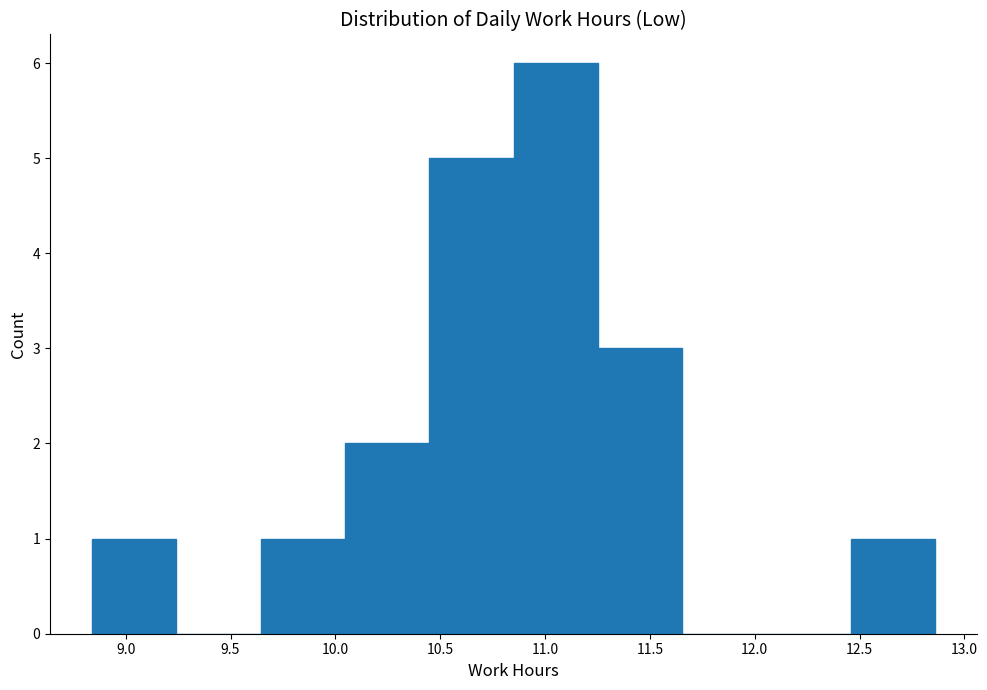

How tall is the bar that spans 12.45 to 12.85 on the x-axis? Neither the bar edges nor the heights are printed on the chart, so give them approximately, as read against the axes.

1